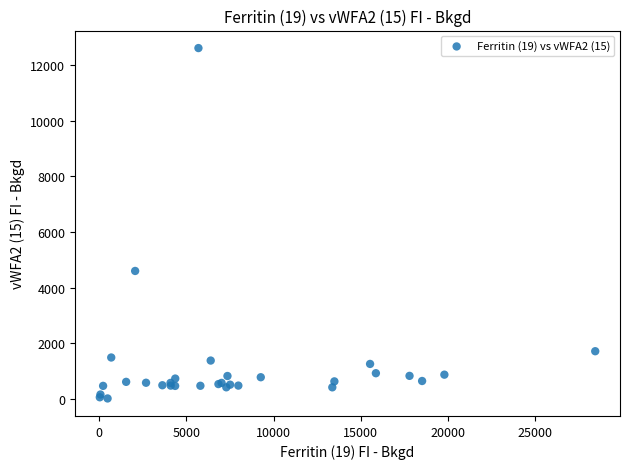

What Y value in the scatter plot is closest to 6313?

4597.8